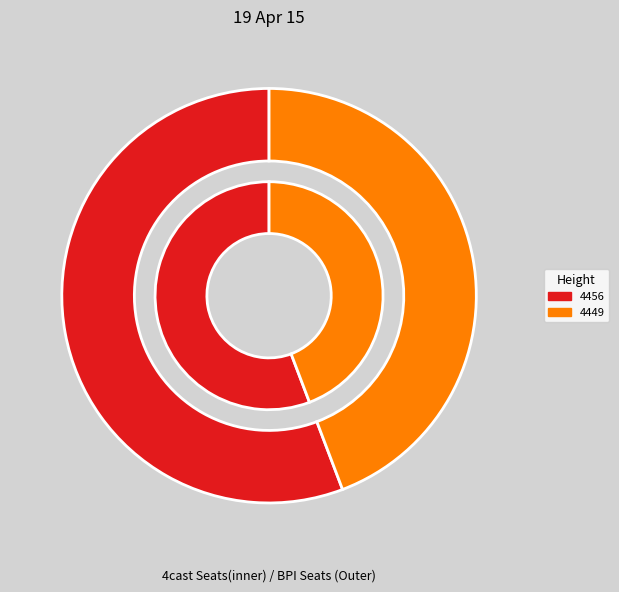

What is the ratio of the value at 4456 to the value at 4449?

1.3